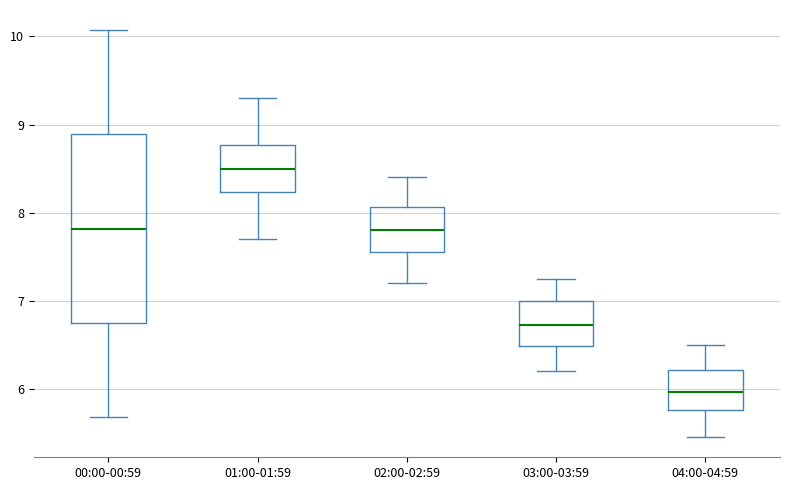

Reading left to right, transcribe this box plot: for each box, give where its median line is, the range the box spans, and where its two whiskers end, as read against the y-axis. The values are not printed on the chart, so give them approximately, as read against the axis.

00:00-00:59: median 7.8, box 6.7 to 8.9, whiskers 5.7 to 10.1
01:00-01:59: median 8.5, box 8.2 to 8.8, whiskers 7.7 to 9.3
02:00-02:59: median 7.8, box 7.6 to 8.1, whiskers 7.2 to 8.4
03:00-03:59: median 6.7, box 6.5 to 7.0, whiskers 6.2 to 7.3
04:00-04:59: median 6.0, box 5.8 to 6.2, whiskers 5.5 to 6.5